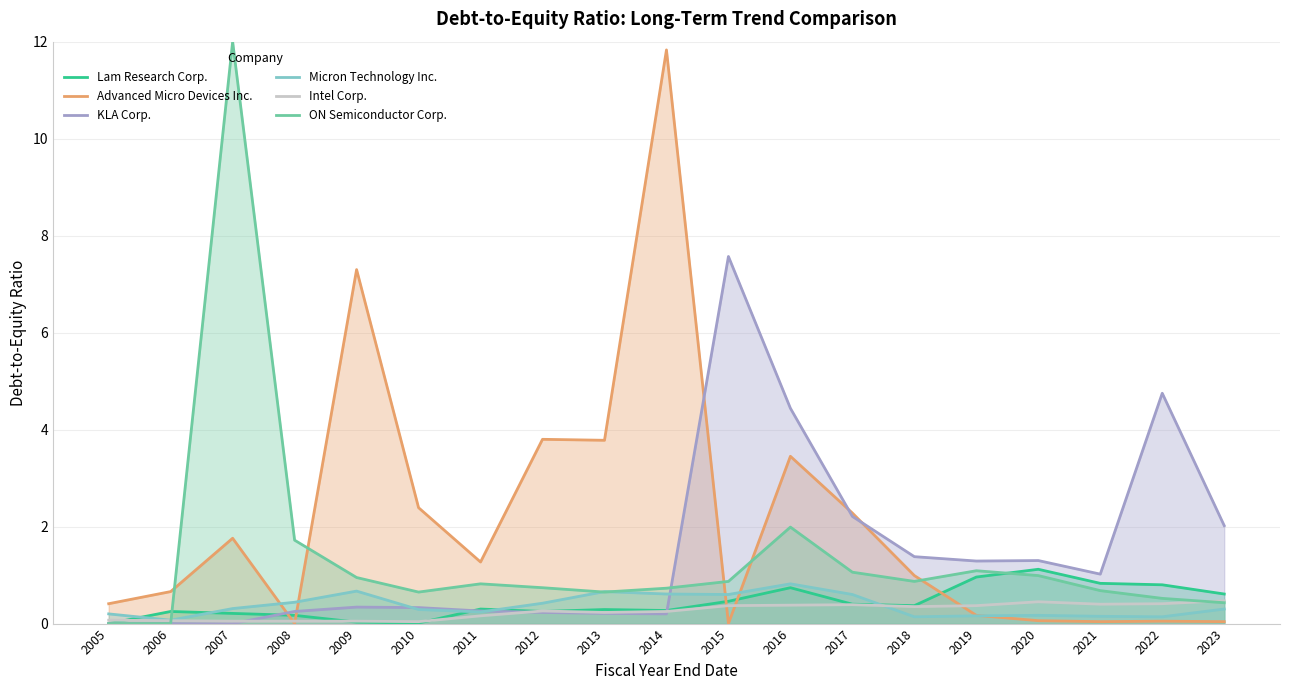

List the labels in order of Intel Corp. value, smallest first.

2010, 2007, 2008, 2009, 2006, 2005, 2011, 2013, 2014, 2012, 2018, 2015, 2019, 2016, 2017, 2021, 2022, 2020, 2023